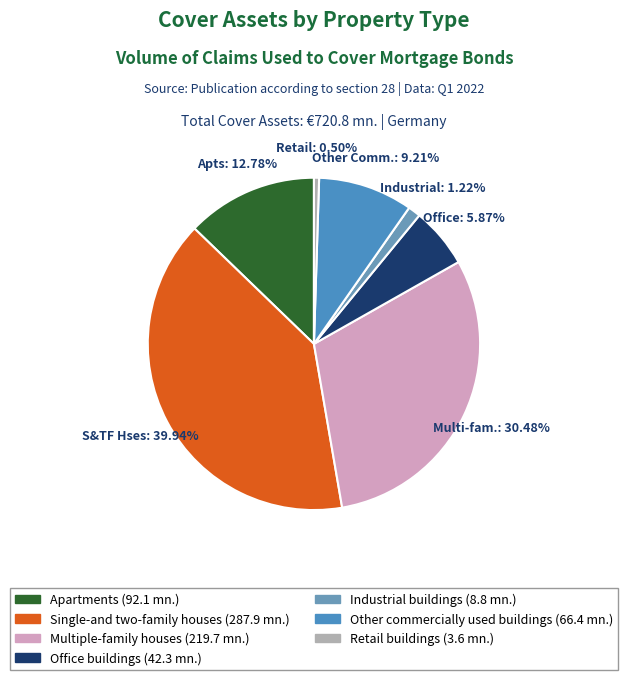

What is the largest slice in the pie chart?

Single-and two-family houses